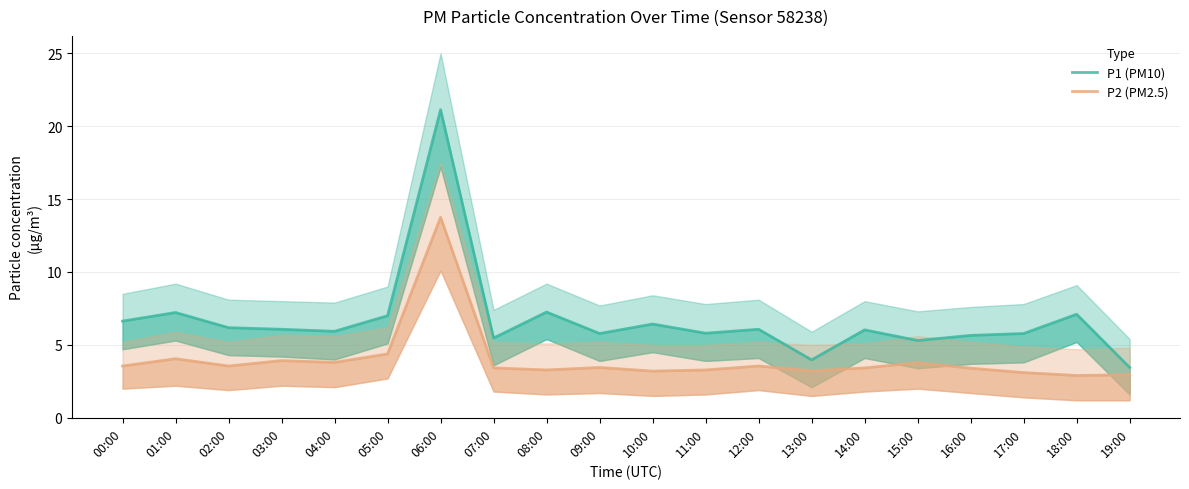

True or false: P1 (PM10) and P2 (PM2.5) intersect in this chart.

False